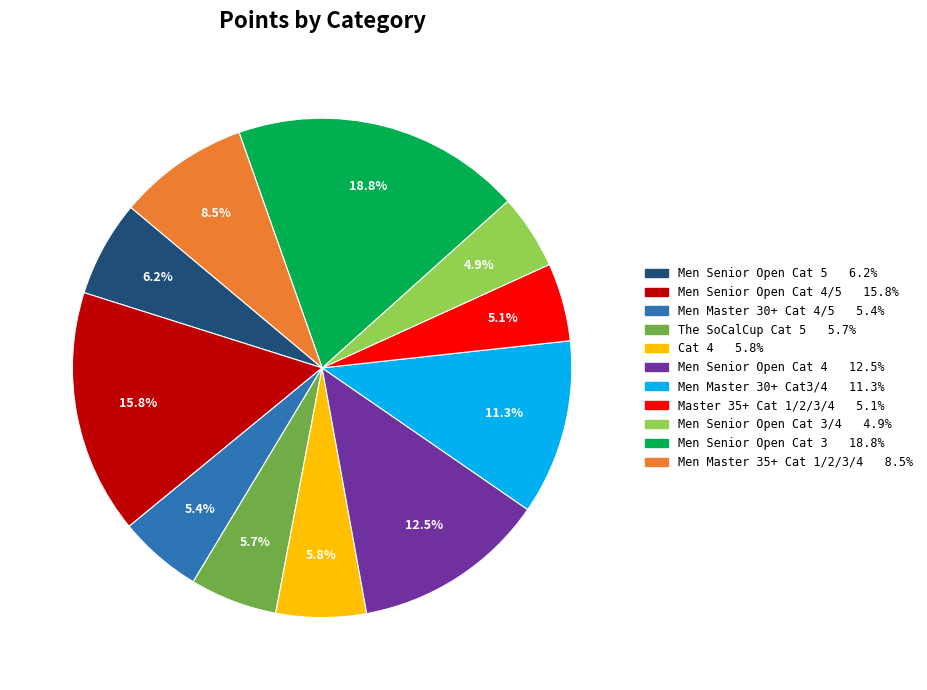

Is there any slice that represents more than half of the pie?

No